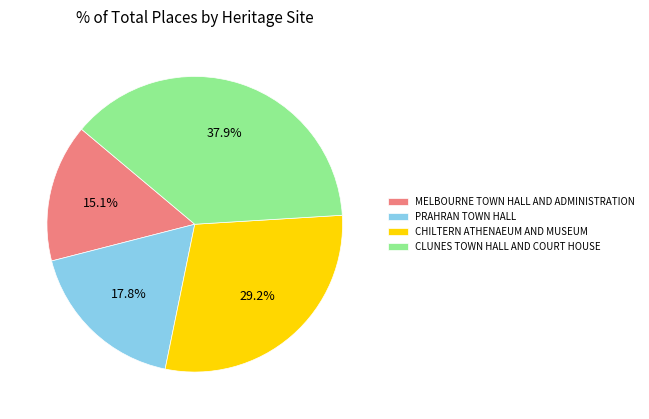

What percentage is the MELBOURNE TOWN HALL AND ADMINISTRATION slice, to the nearest percent?

15%